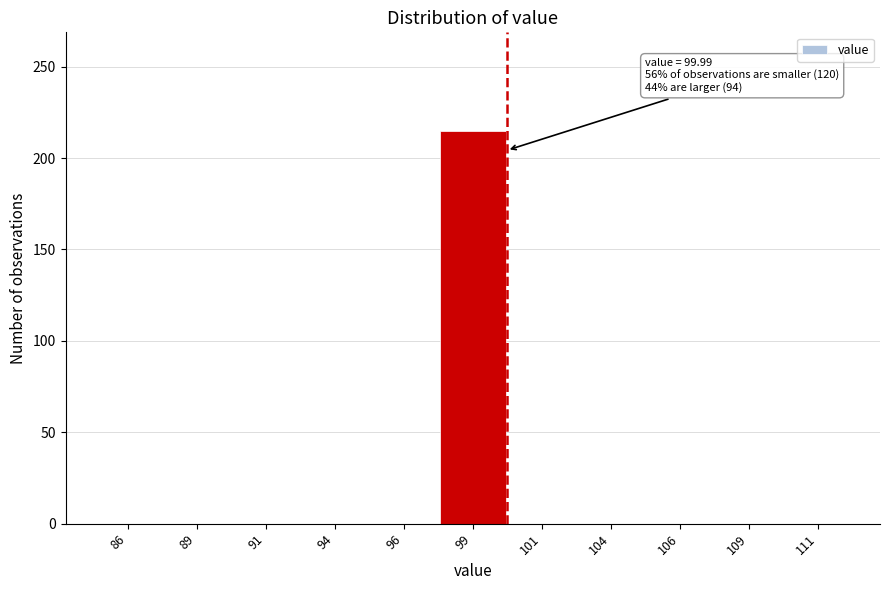

Reading left to right, list all the values displayed in this chart.

86=0	89=0	91=0	94=0	96=0	99=215	101=0	104=0	106=0	109=0	111=0